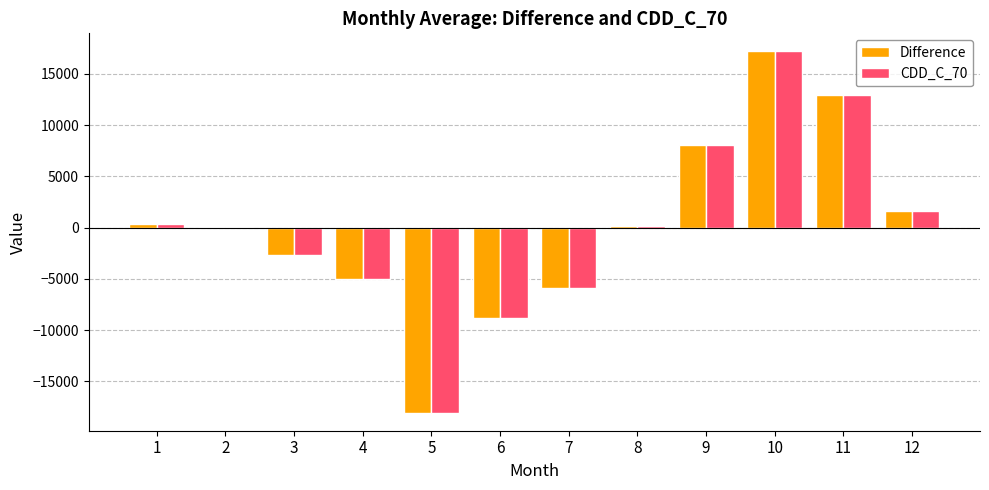

What is the total value across all series at 4?

-10007.8